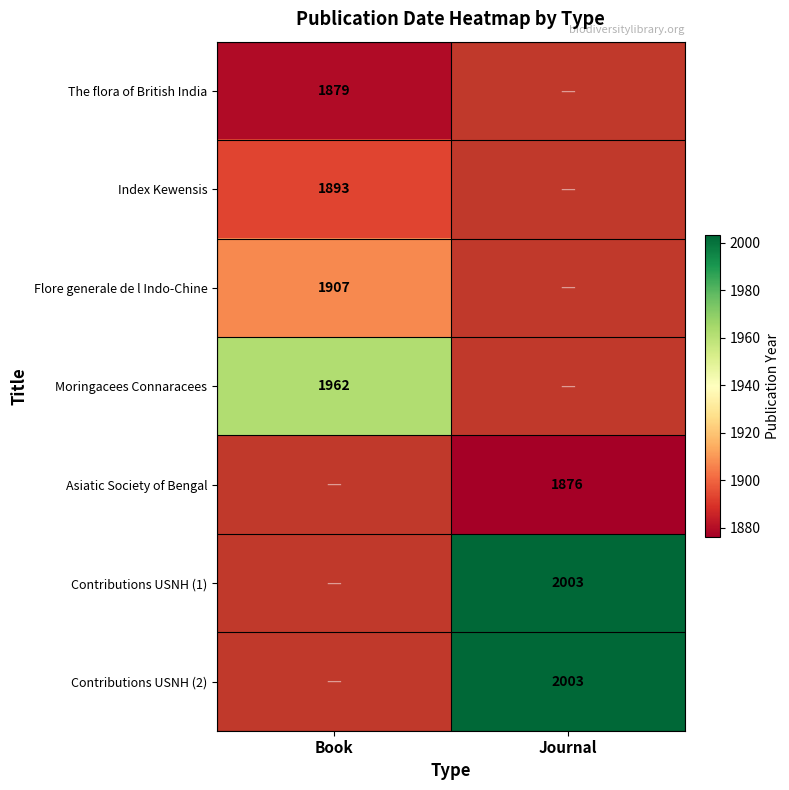

At which category does the chart reach its minimum across all series?

Journal